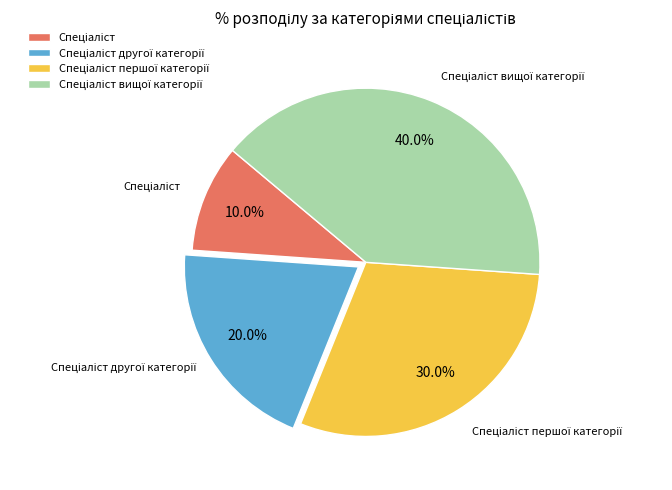

To the nearest percent, what is the difference between the largest and smallest slice percentages?

30%